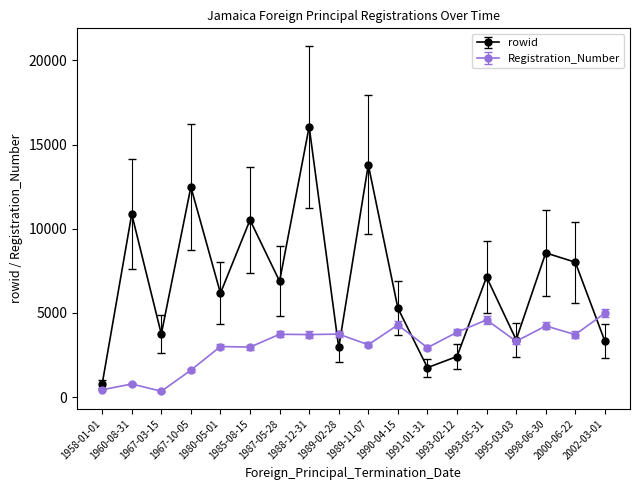

What are all the series names shown in the legend?

rowid, Registration_Number